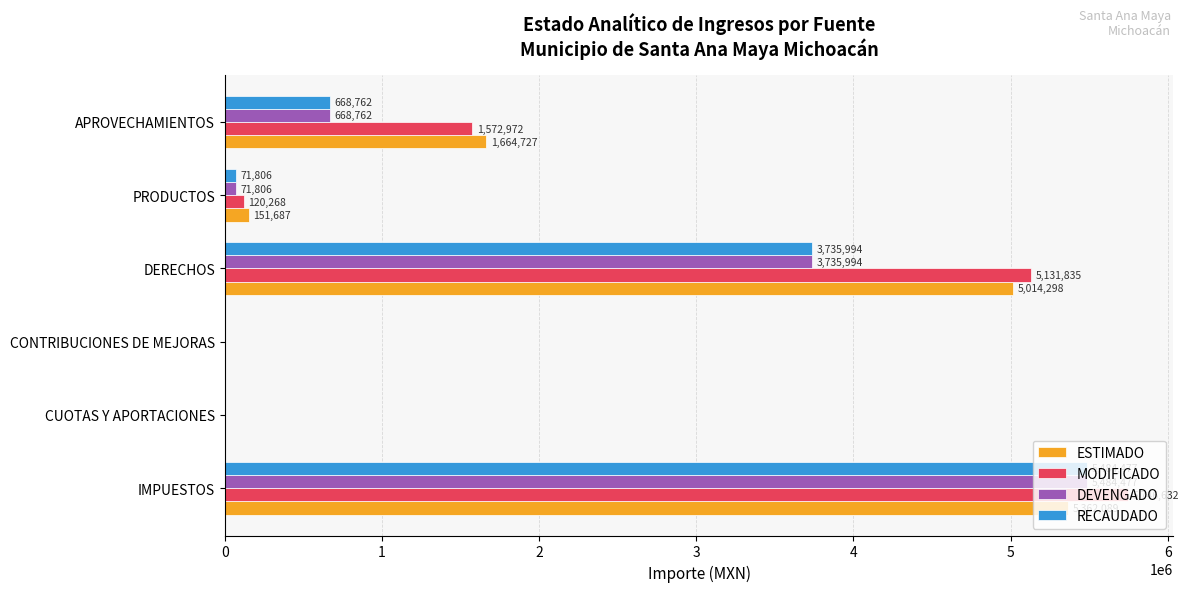

Where is RECAUDADO nearest to the value 2742238?

DERECHOS